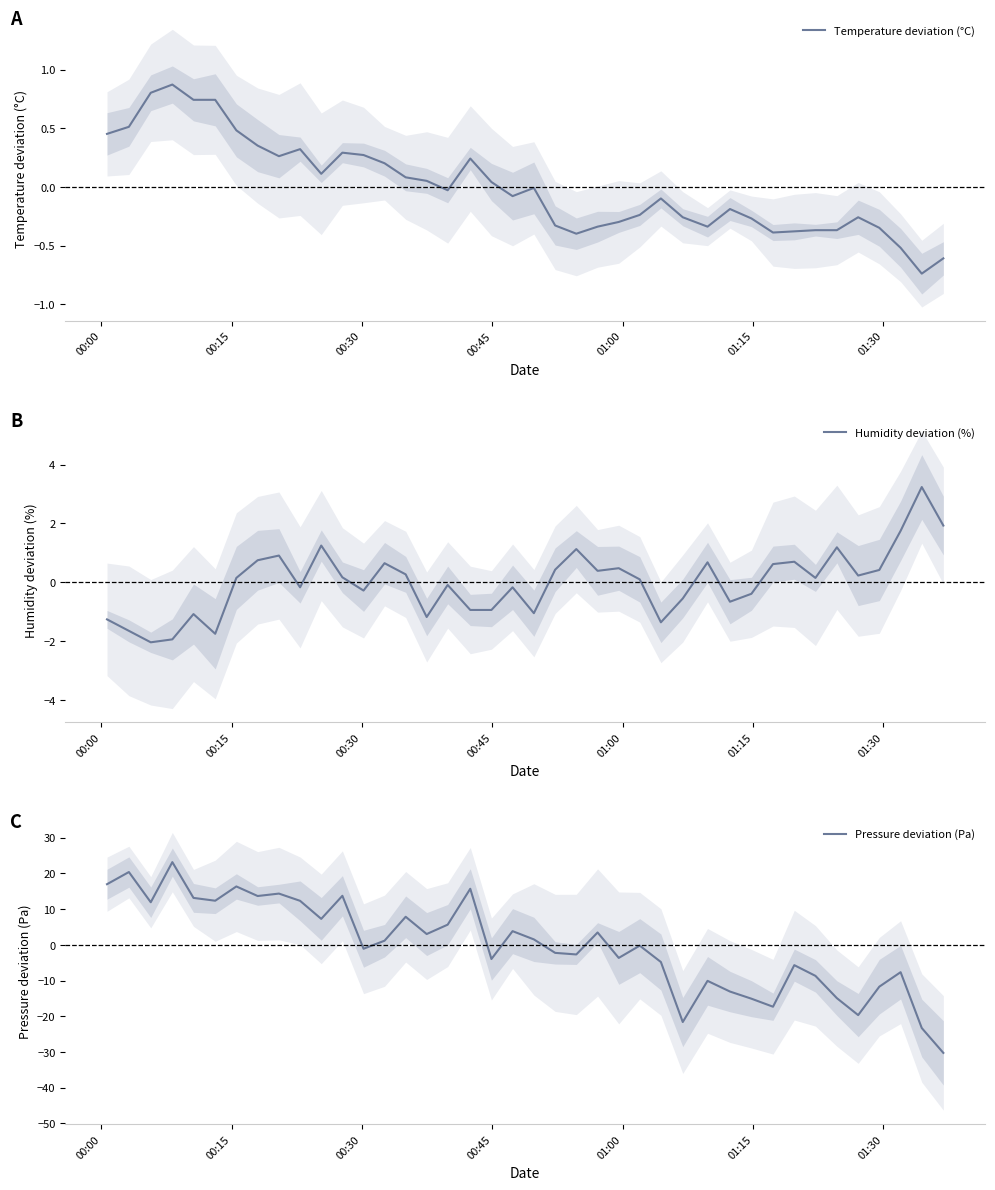

What is the maximum value for Humidity deviation (%)?

3.2